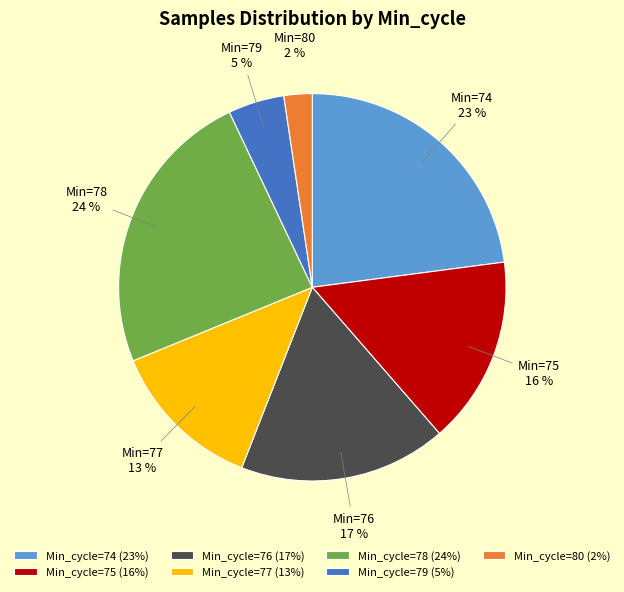

Is the sum of Min_cycle=75 (16%) and Min_cycle=80 (2%) greater than half?

No